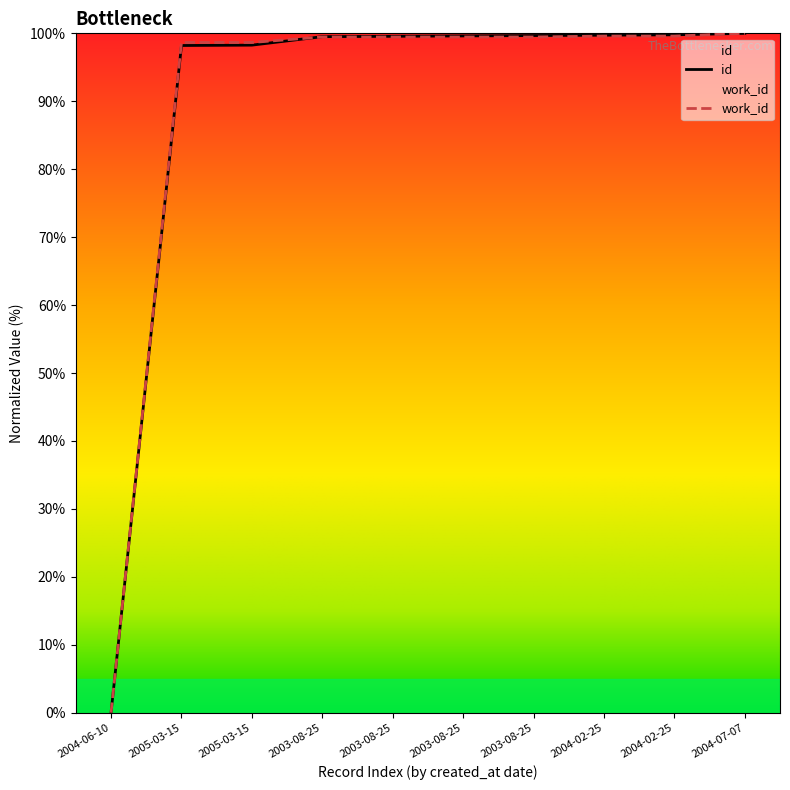

After their last crossing, which series has the higher values: work_id or id?

id